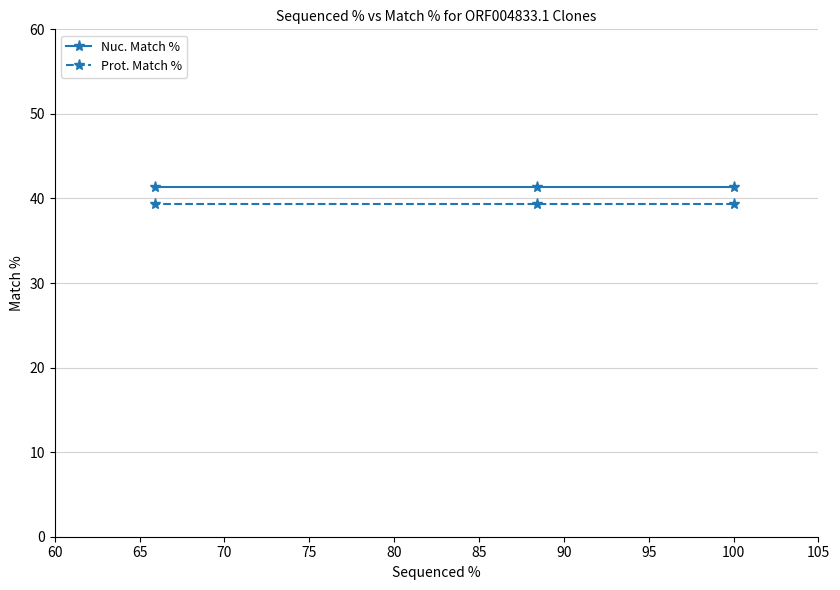

What is the value of the Nuc. Match % point at the 2nd from the left?

41.4